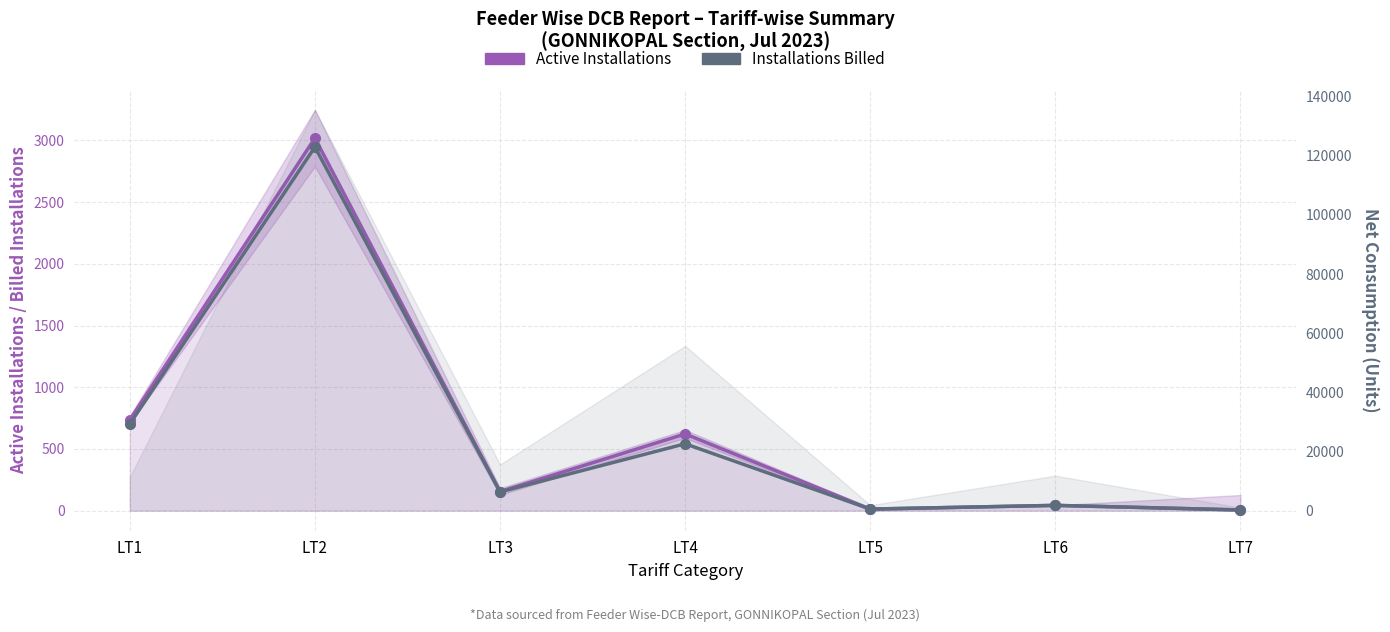

What is the difference between the second highest and second lowest values in the Installations Billed series?

690